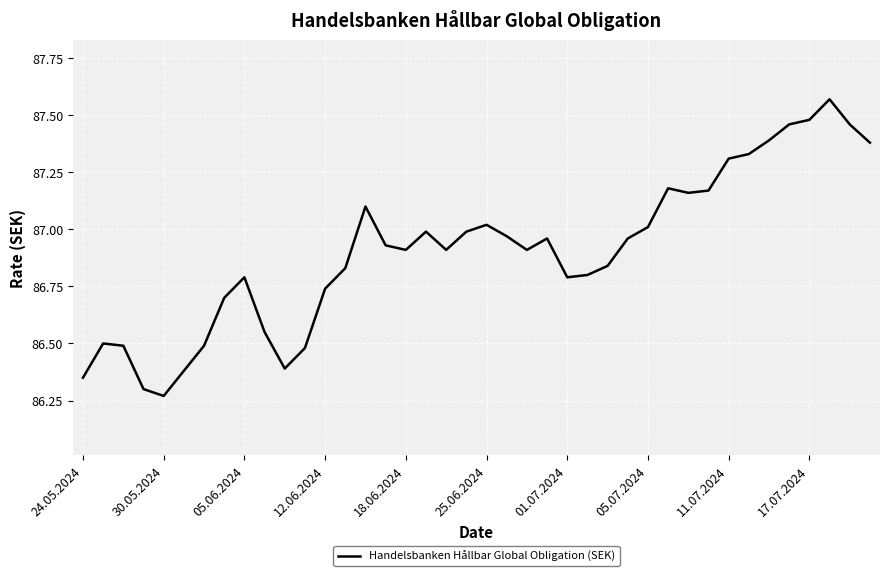

What is the difference between the maximum and minimum values?

1.3